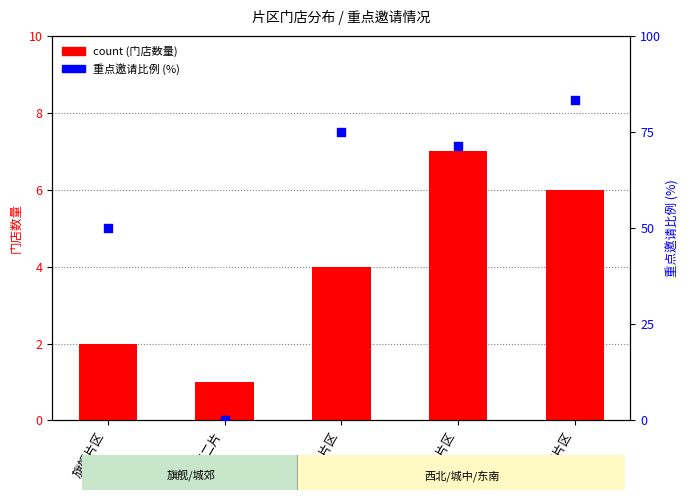

Which series has the largest total across all categories?

重点邀请比例